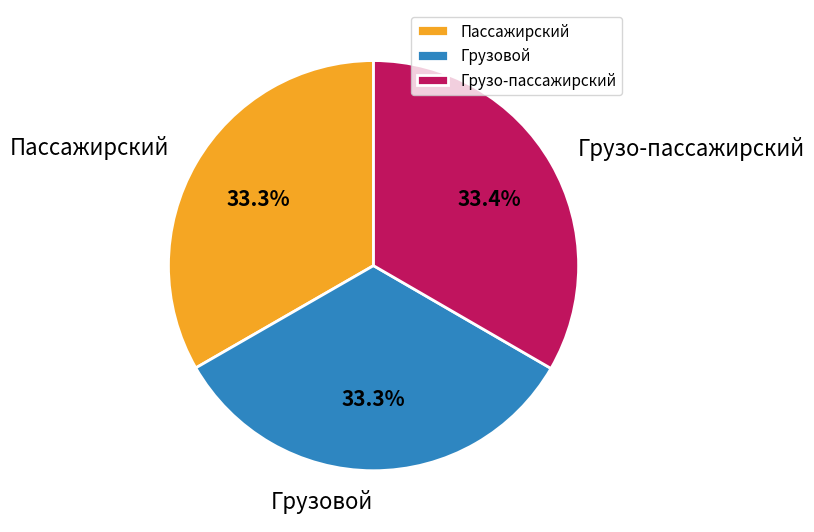

Is there a majority slice in this chart?

No